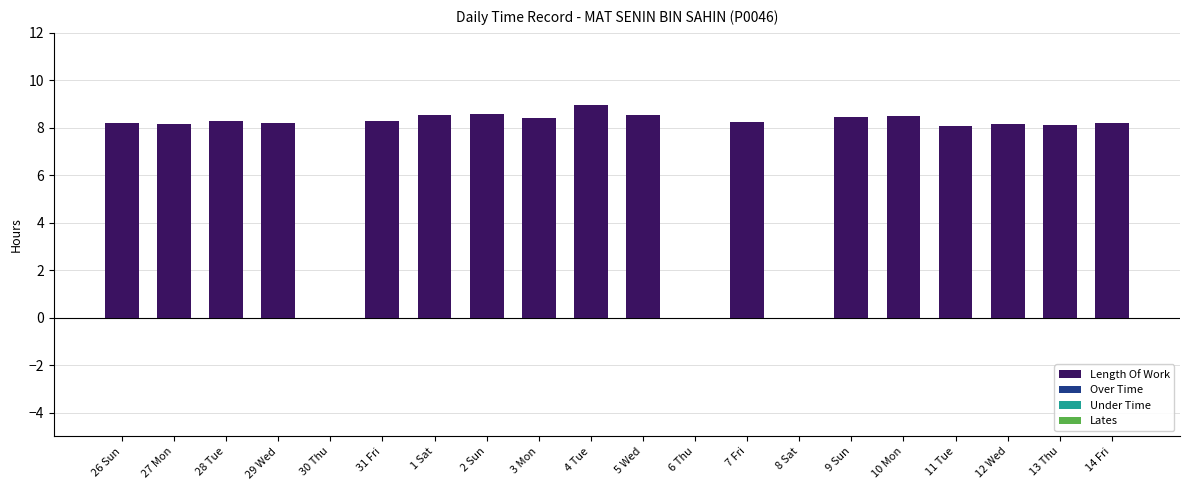

Does the chart contain stacked bars?

No